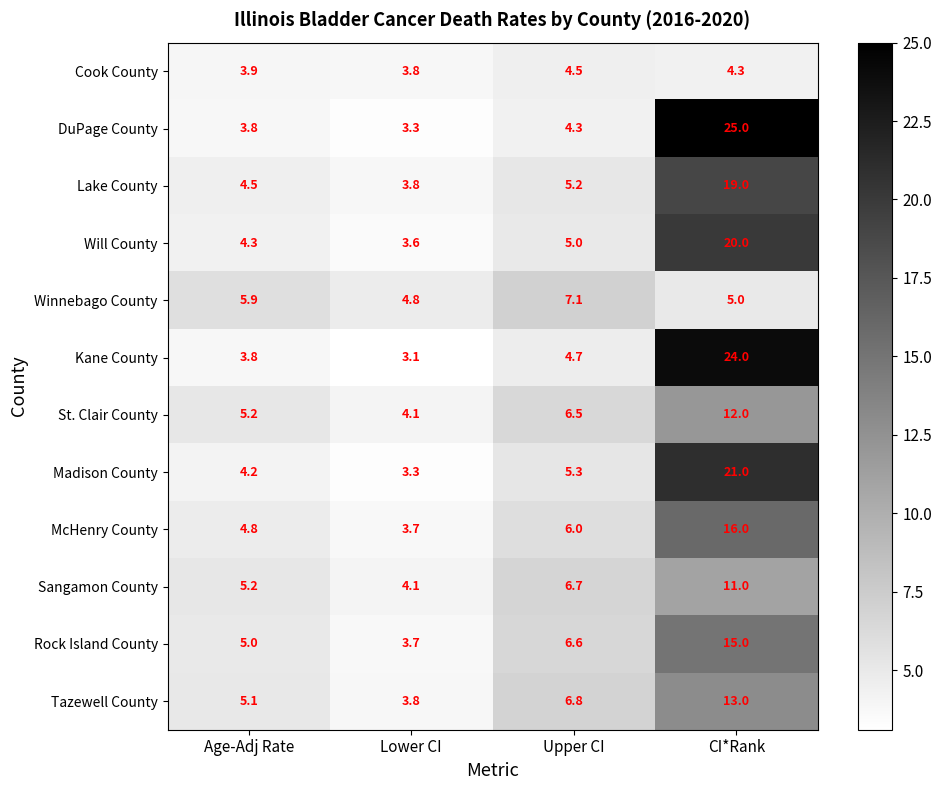

What is the difference between the Will County values at Upper CI and Lower CI?

1.4